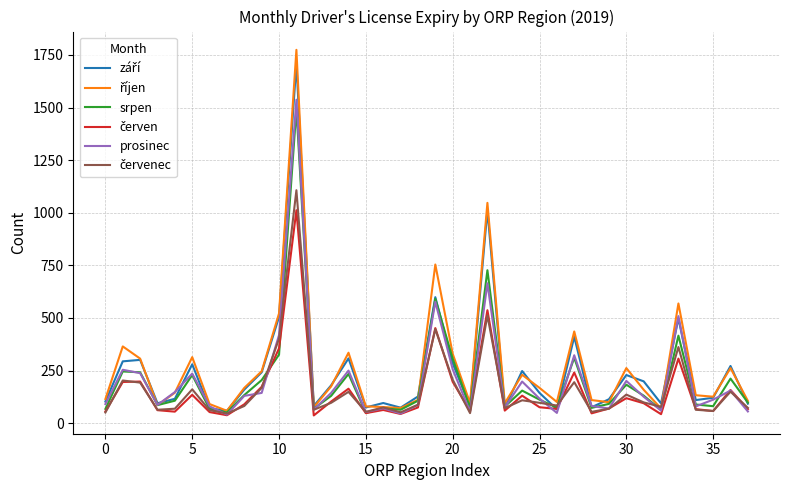

What is the minimum value for prosinec?

41